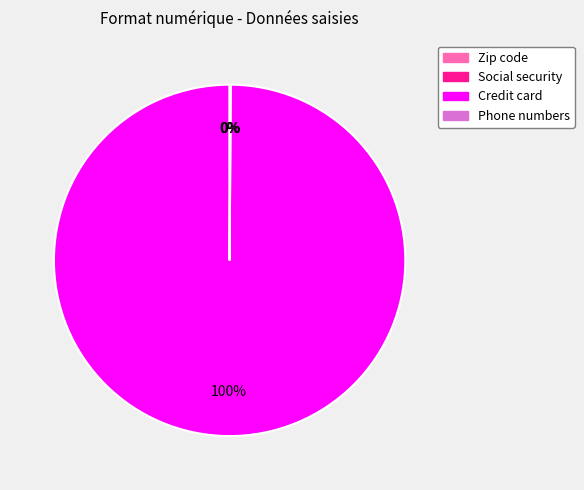

Which slice is the largest?

Credit card